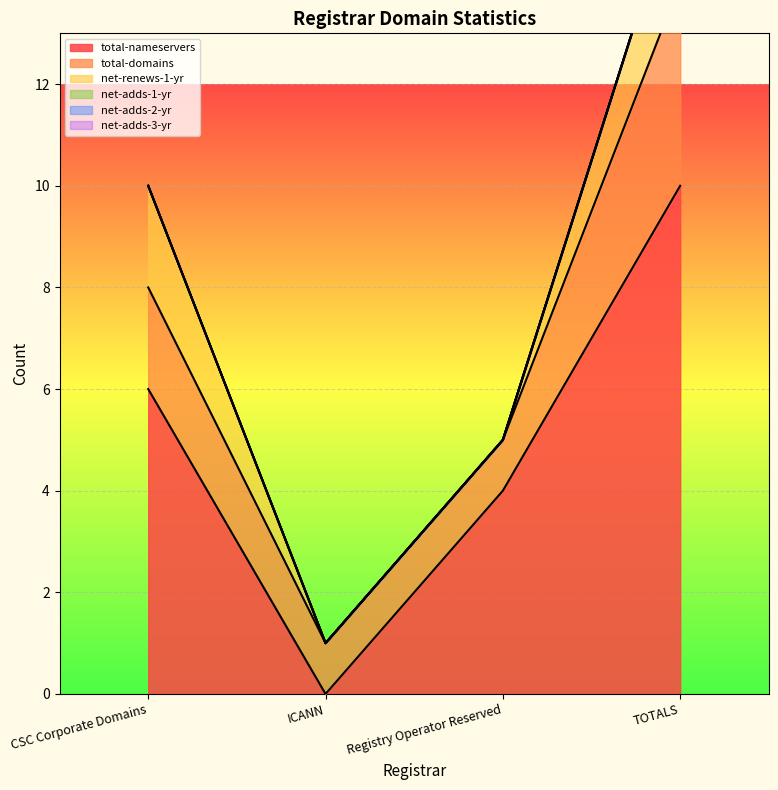

True or false: net-adds-3-yr and total-domains cross at least once.

False